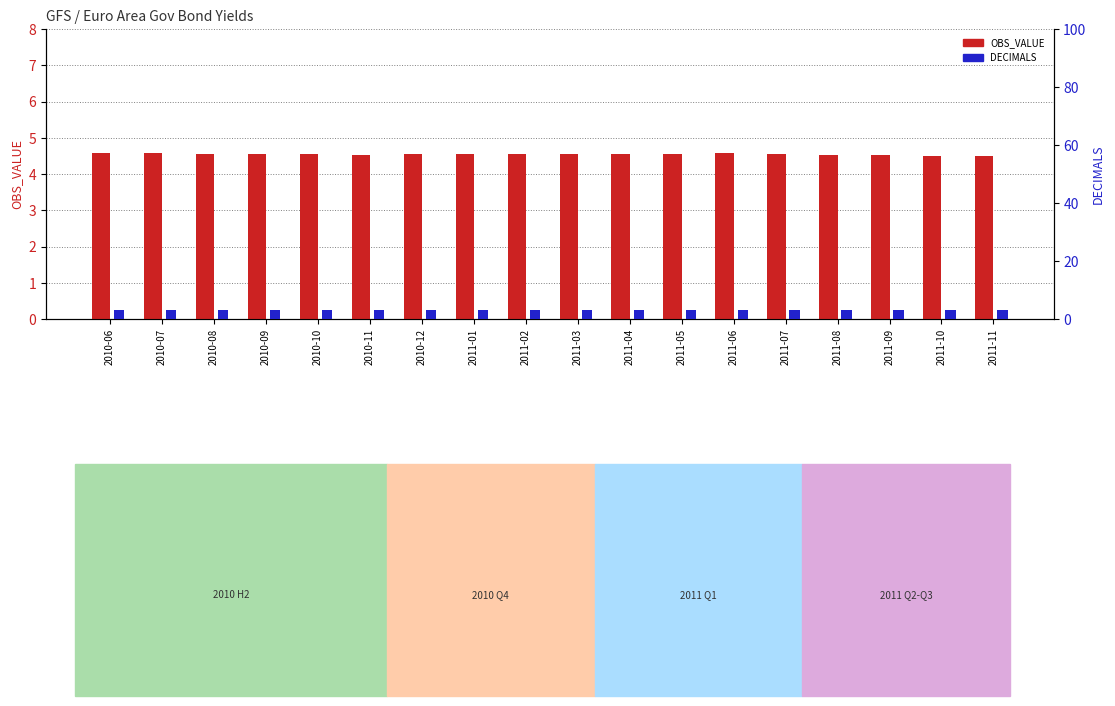

Which series has the largest total across all categories?

OBS_VALUE